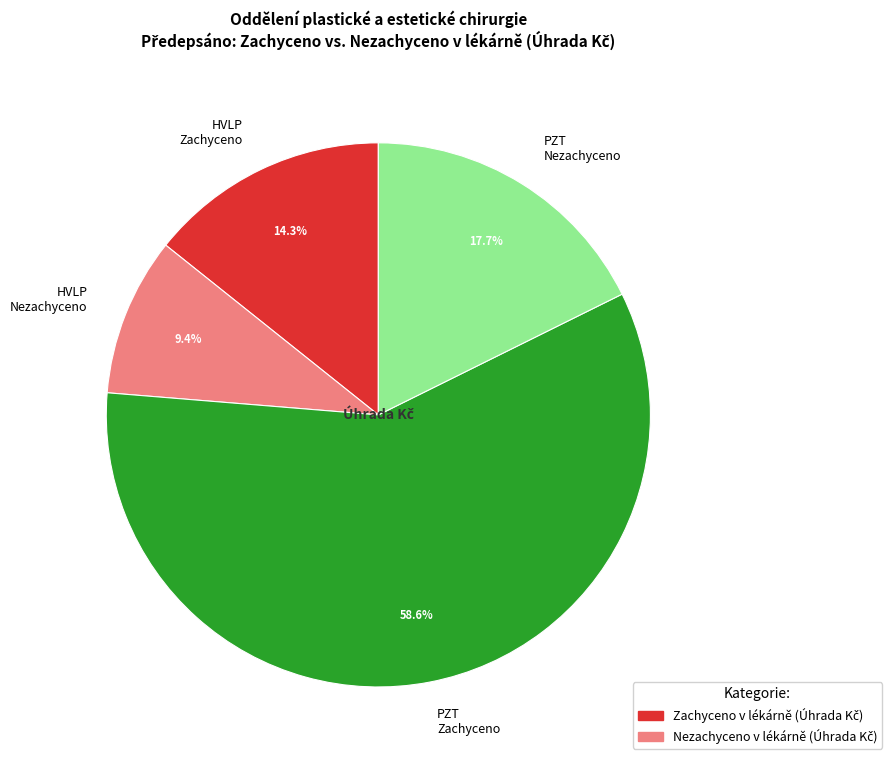

How many segments does this pie chart have?

4